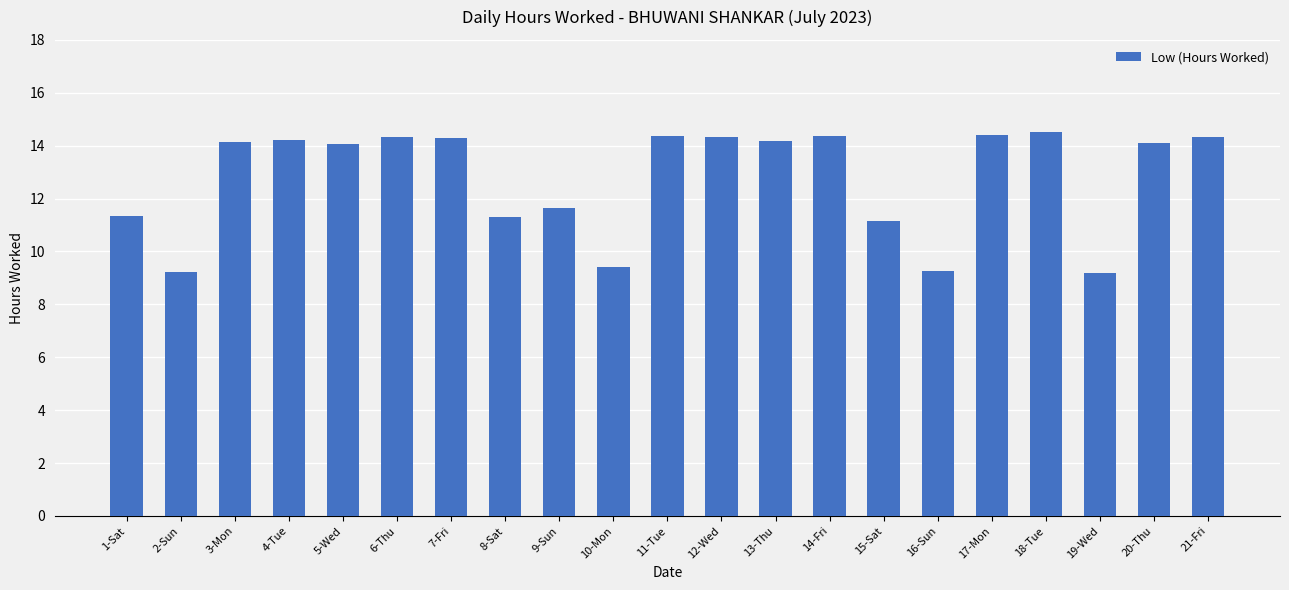

What is the minimum value shown in the chart?

9.2